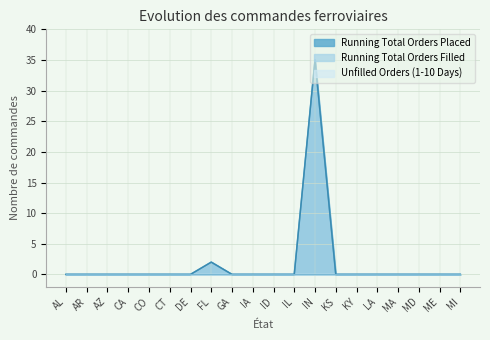

True or false: Running Total Orders Filled and Running Total Orders Placed intersect in this chart.

False